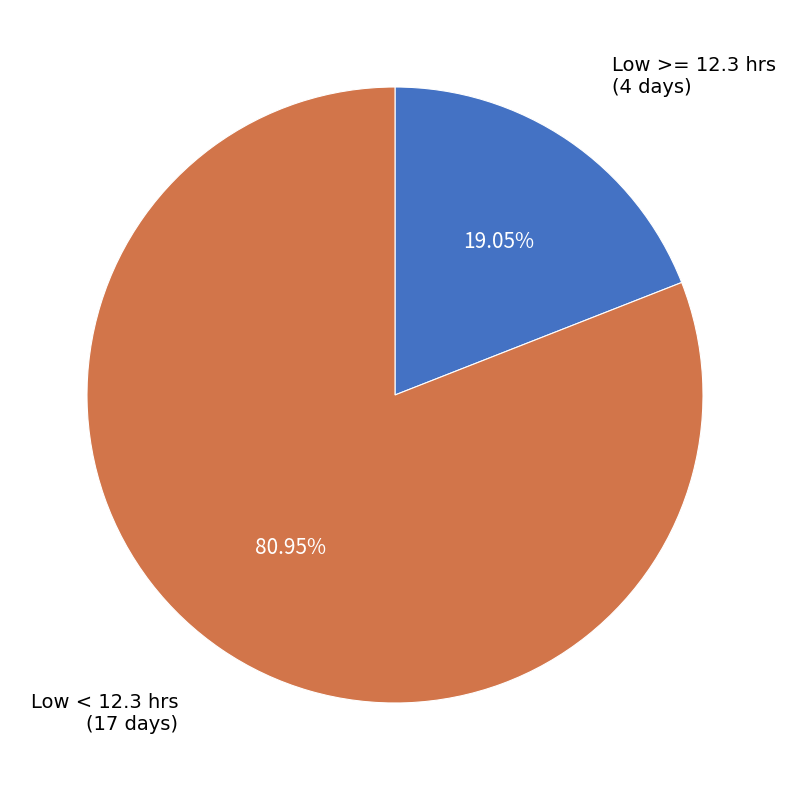

Is there a majority slice in this chart?

Yes